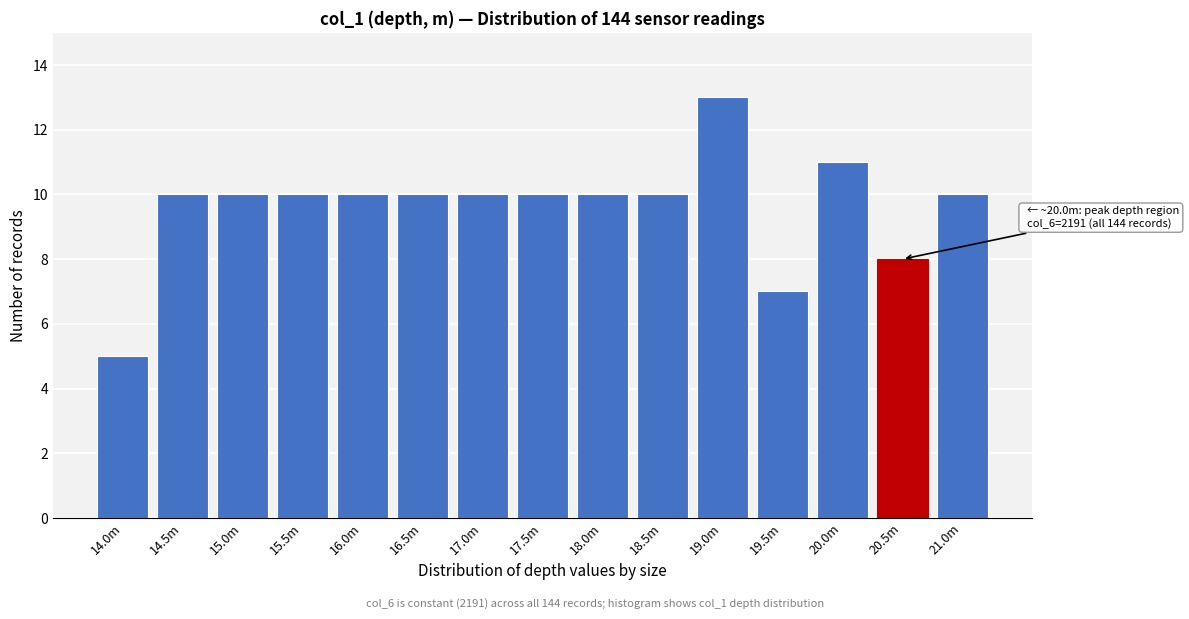

Reading right to left, extract all data points from this chart.

21.0m=10	20.5m=8	20.0m=11	19.5m=7	19.0m=13	18.5m=10	18.0m=10	17.5m=10	17.0m=10	16.5m=10	16.0m=10	15.5m=10	15.0m=10	14.5m=10	14.0m=5